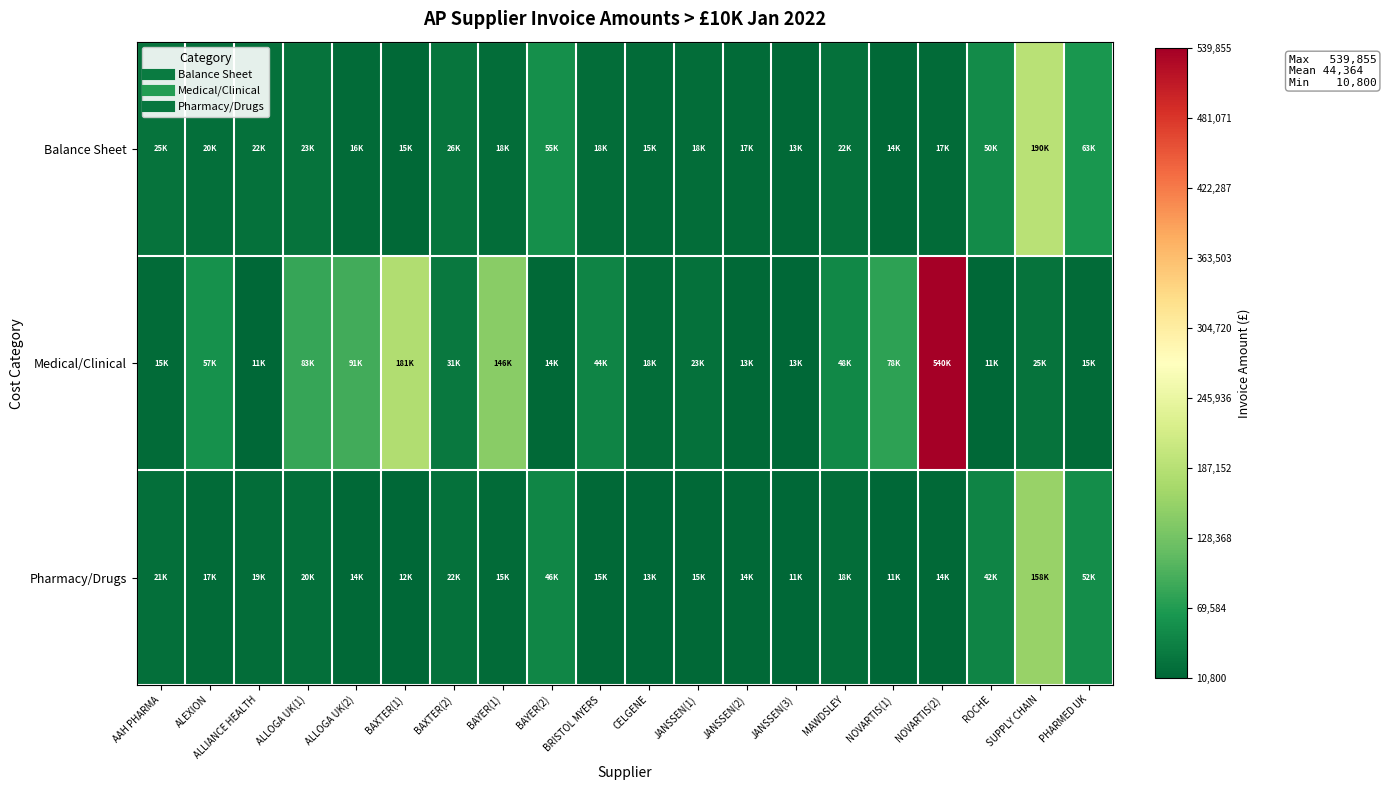

At how many categories does at least one series exceed 211096?

1